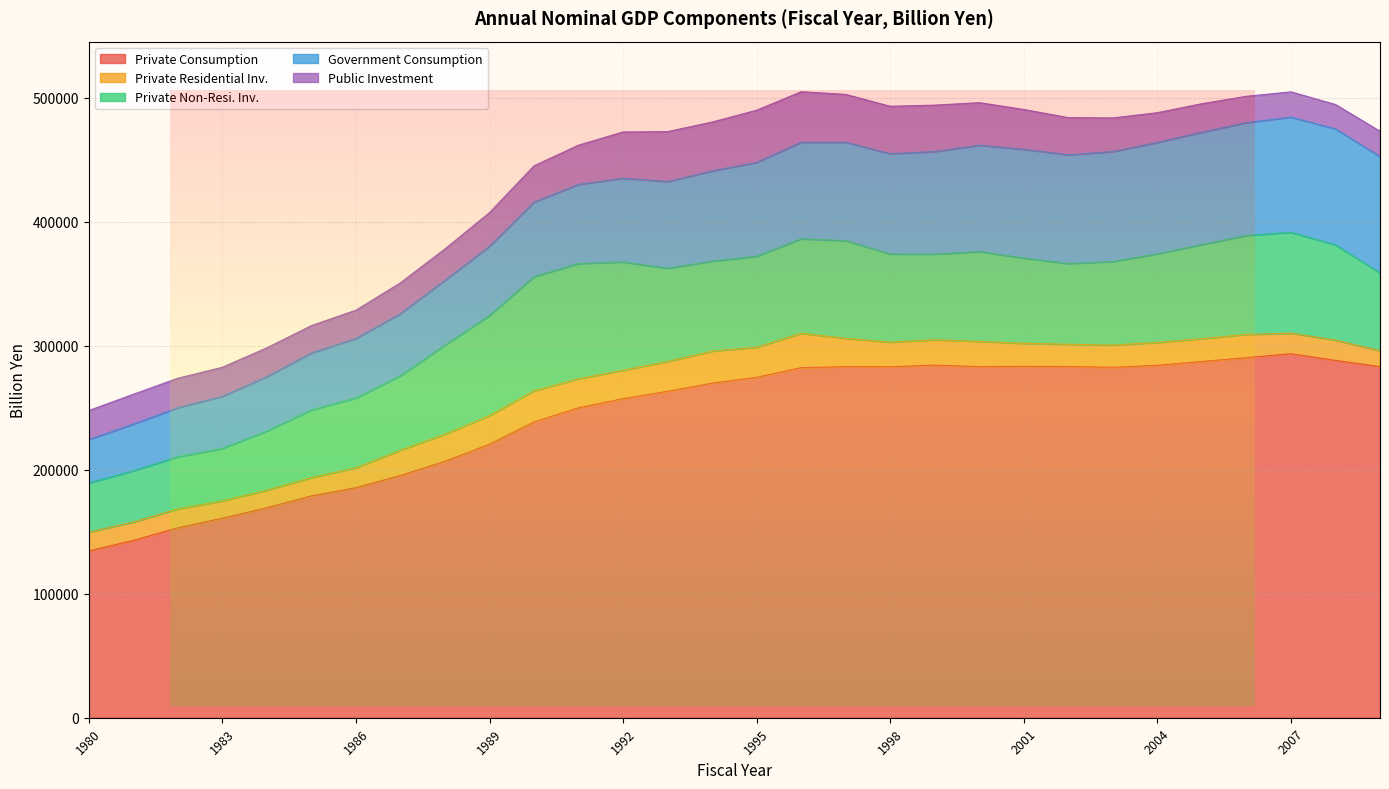

What are all the series names shown in the legend?

Private Consumption, Private Residential Inv., Private Non-Resi. Inv., Government Consumption, Public Investment